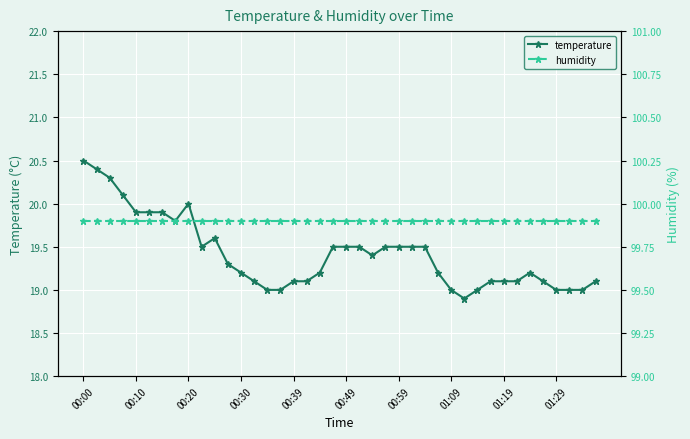

At which category is the sum across all series the highest?

00:00